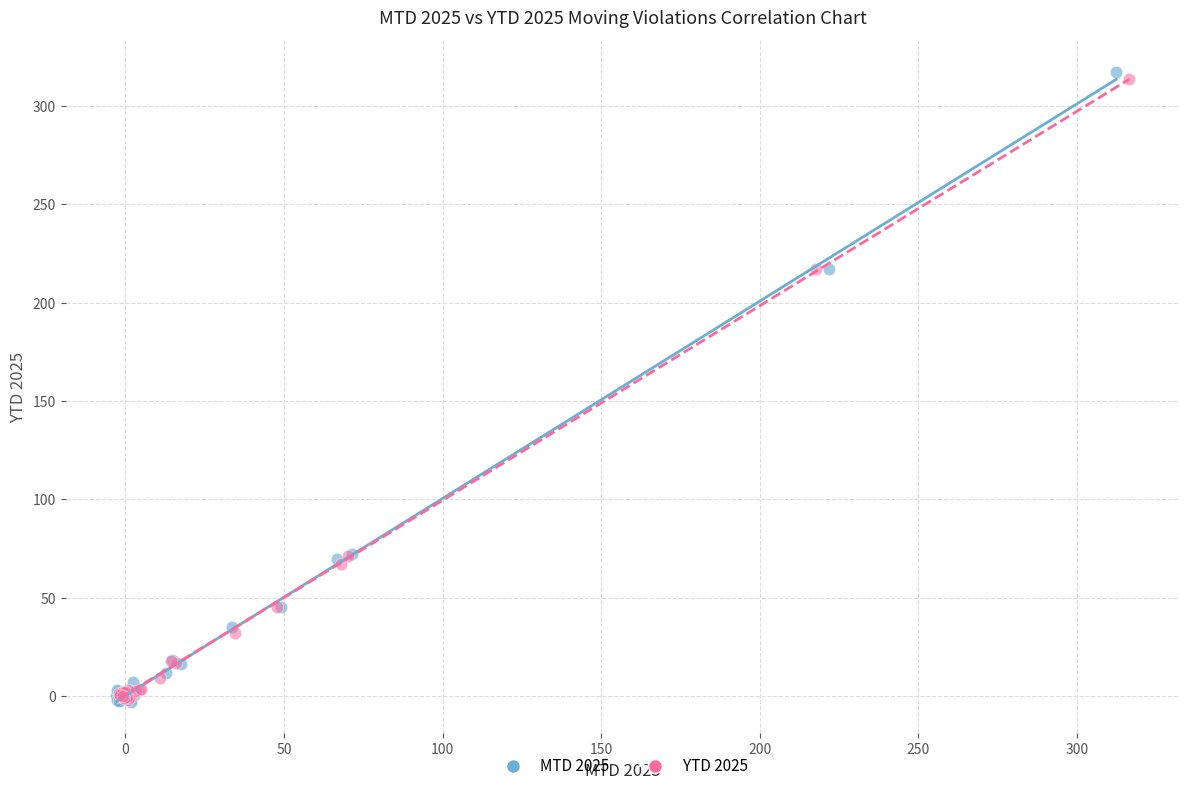

Which series has the largest Y range (max minus min)?

MTD 2025